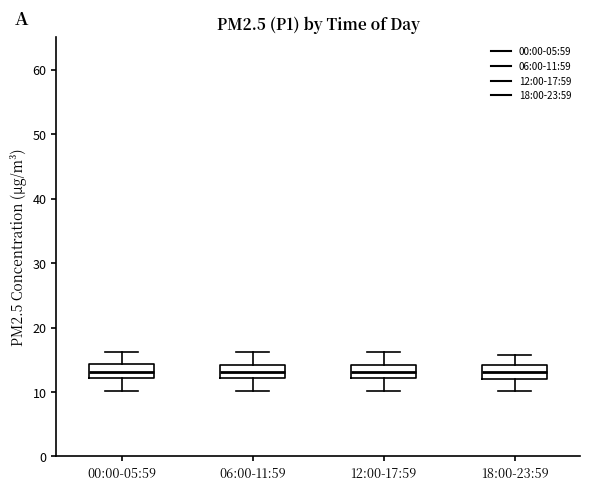

Reading left to right, read every box against the y-axis: the position of its median line, the range the box covers, and the ends of its whiskers. The values are not printed on the chart, so give them approximately, as read against the axis.

00:00-05:59: median 13, box 12 to 14, whiskers 10 to 16
06:00-11:59: median 13, box 12 to 14, whiskers 10 to 16
12:00-17:59: median 13, box 12 to 14, whiskers 10 to 16
18:00-23:59: median 13, box 12 to 14, whiskers 10 to 16